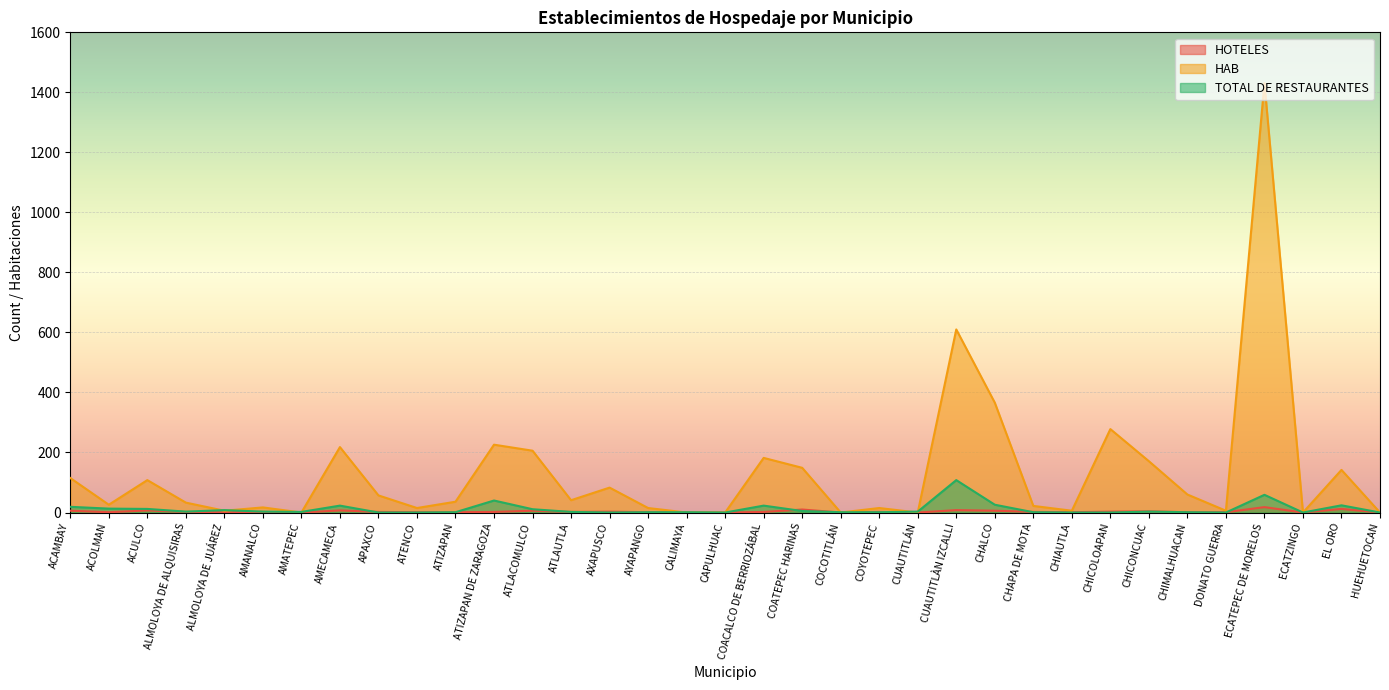

Which series has the largest range (max minus min)?

HAB